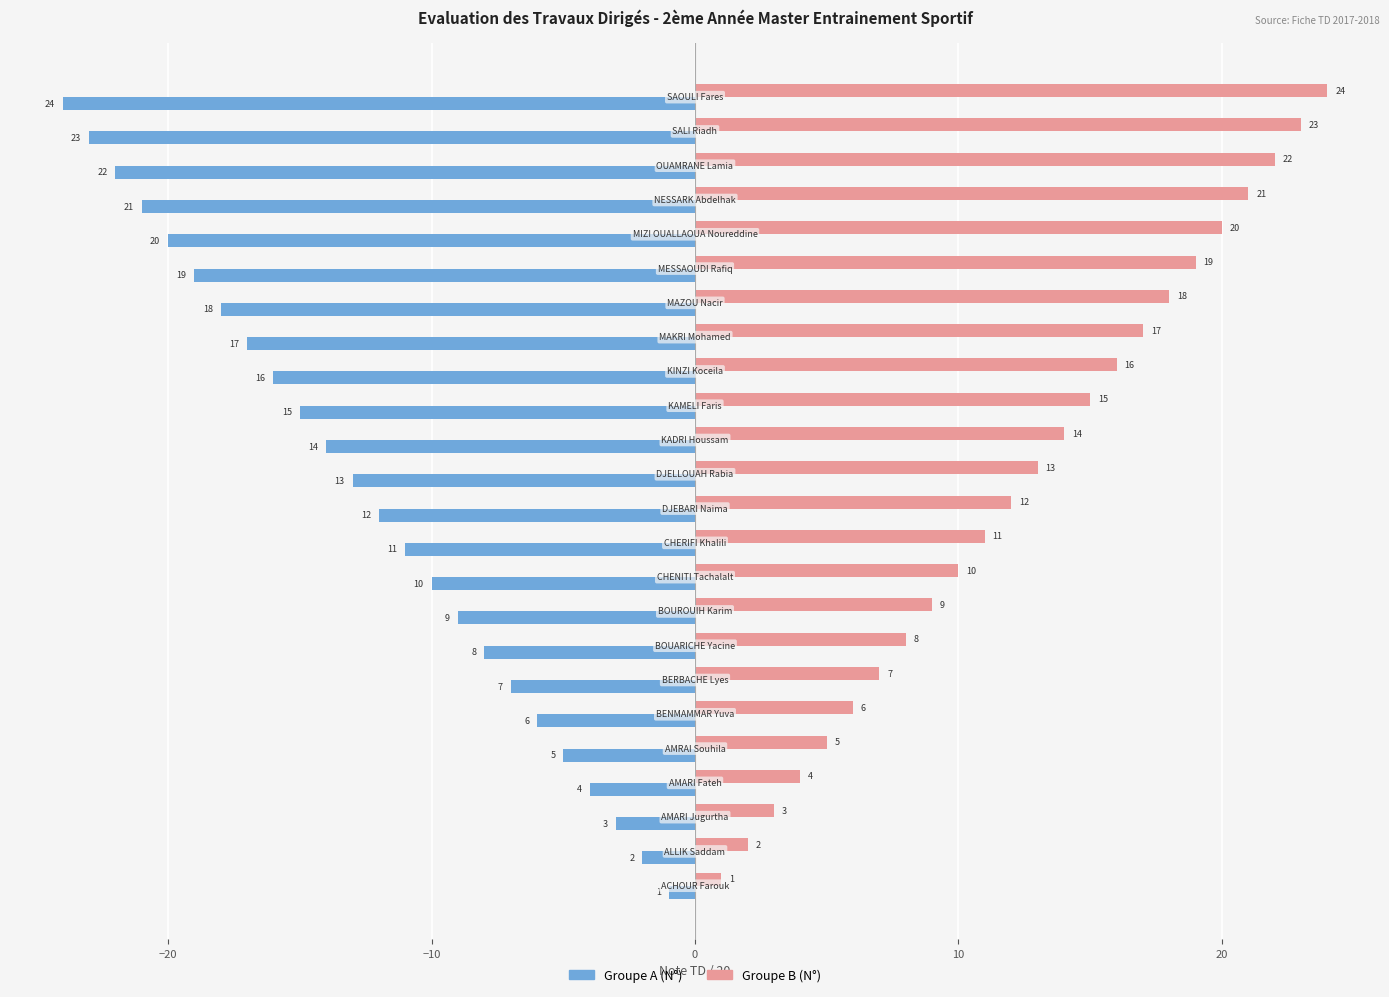

What is the minimum value shown in the chart?

-24